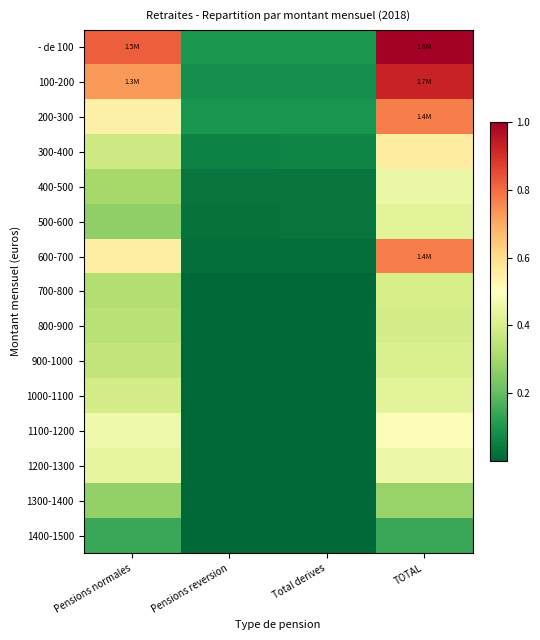

List the series in order of their peak value, lowest first.

1400-1500, 1300-1400, 800-900, 700-800, 900-1000, 500-600, 1000-1100, 400-500, 1200-1300, 1100-1200, 300-400, 200-300, 600-700, 100-200, - de 100